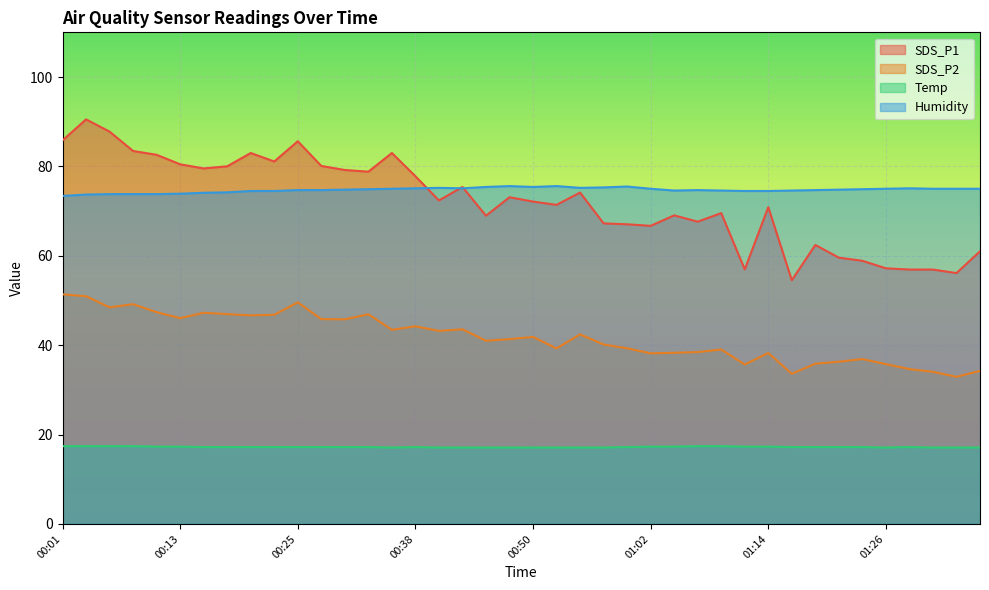

Reading left to right, what are all the values shown in this chart?

SDS_P1: 00:01=85.8	00:04=90.5	00:06=87.8	00:08=83.5	00:11=82.6	00:13=80.5	00:16=79.5	00:18=80.0	00:21=83.0	00:23=81.1	00:25=85.6	00:28=80.1	00:30=79.2	00:33=78.8	00:35=83.0	00:38=77.8	00:40=72.4	00:42=75.4	00:45=69.0	00:47=73.1	00:50=72.1	00:52=71.4	00:55=74.2	00:57=67.2	01:00=67.0	01:02=66.7	01:04=69.0	01:07=67.6	01:09=69.5	01:12=57.0	01:14=70.9	01:17=54.5	01:19=62.4	01:21=59.6	01:24=58.9	01:26=57.2	01:29=56.9	01:31=56.9	01:34=56.1	01:36=61.0
SDS_P2: 00:01=51.4	00:04=51.0	00:06=48.5	00:08=49.2	00:11=47.4	00:13=46.0	00:16=47.2	00:18=47.0	00:21=46.7	00:23=46.8	00:25=49.6	00:28=45.8	00:30=45.8	00:33=46.9	00:35=43.5	00:38=44.2	00:40=43.2	00:42=43.5	00:45=41.0	00:47=41.4	00:50=41.9	00:52=39.3	00:55=42.4	00:57=40.1	01:00=39.3	01:02=38.2	01:04=38.3	01:07=38.5	01:09=39.0	01:12=35.7	01:14=38.2	01:17=33.6	01:19=35.9	01:21=36.3	01:24=36.9	01:26=35.8	01:29=34.6	01:31=34.0	01:34=32.9	01:36=34.2
Temp: 00:01=17.4	00:04=17.4	00:06=17.4	00:08=17.4	00:11=17.3	00:13=17.3	00:16=17.2	00:18=17.2	00:21=17.2	00:23=17.2	00:25=17.2	00:28=17.2	00:30=17.2	00:33=17.2	00:35=17.1	00:38=17.2	00:40=17.1	00:42=17.1	00:45=17.1	00:47=17.1	00:50=17.1	00:52=17.1	00:55=17.1	00:57=17.1	01:00=17.2	01:02=17.3	01:04=17.3	01:07=17.4	01:09=17.4	01:12=17.3	01:14=17.3	01:17=17.2	01:19=17.2	01:21=17.2	01:24=17.2	01:26=17.1	01:29=17.2	01:31=17.1	01:34=17.1	01:36=17.1
Humidity: 00:01=73.4	00:04=73.7	00:06=73.8	00:08=73.8	00:11=73.8	00:13=73.9	00:16=74.1	00:18=74.2	00:21=74.5	00:23=74.5	00:25=74.7	00:28=74.7	00:30=74.8	00:33=74.9	00:35=75.0	00:38=75.1	00:40=75.2	00:42=75.1	00:45=75.4	00:47=75.6	00:50=75.4	00:52=75.6	00:55=75.2	00:57=75.3	01:00=75.5	01:02=75.0	01:04=74.6	01:07=74.7	01:09=74.6	01:12=74.5	01:14=74.5	01:17=74.6	01:19=74.7	01:21=74.8	01:24=74.9	01:26=75.0	01:29=75.1	01:31=75.0	01:34=75.0	01:36=75.0